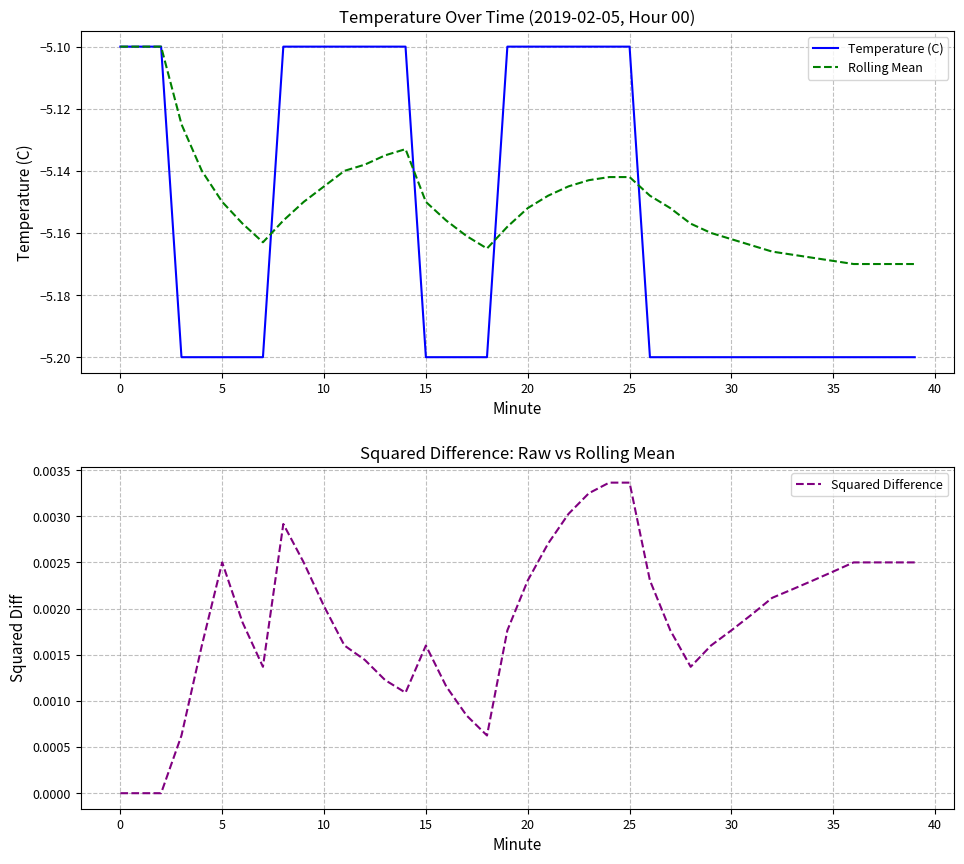

Reading left to right, transcribe all the data shown in this chart.

Temperature (C): -5.1	-5.1	-5.1	-5.2	-5.2	-5.2	-5.2	-5.2	-5.1	-5.1	-5.1	-5.1	-5.1	-5.1	-5.1	-5.2	-5.2	-5.2	-5.2	-5.1	-5.1	-5.1	-5.1	-5.1	-5.1	-5.1	-5.2	-5.2	-5.2	-5.2	-5.2	-5.2	-5.2	-5.2	-5.2	-5.2	-5.2	-5.2	-5.2	-5.2
Rolling Mean: -5.1	-5.1	-5.1	-5.1	-5.1	-5.2	-5.2	-5.2	-5.2	-5.2	-5.1	-5.1	-5.1	-5.1	-5.1	-5.2	-5.2	-5.2	-5.2	-5.2	-5.2	-5.1	-5.1	-5.1	-5.1	-5.1	-5.1	-5.2	-5.2	-5.2	-5.2	-5.2	-5.2	-5.2	-5.2	-5.2	-5.2	-5.2	-5.2	-5.2
Squared Difference: 0.0	0.0	0.0	0.0	0.0	0.0	0.0	0.0	0.0	0.0	0.0	0.0	0.0	0.0	0.0	0.0	0.0	0.0	0.0	0.0	0.0	0.0	0.0	0.0	0.0	0.0	0.0	0.0	0.0	0.0	0.0	0.0	0.0	0.0	0.0	0.0	0.0	0.0	0.0	0.0